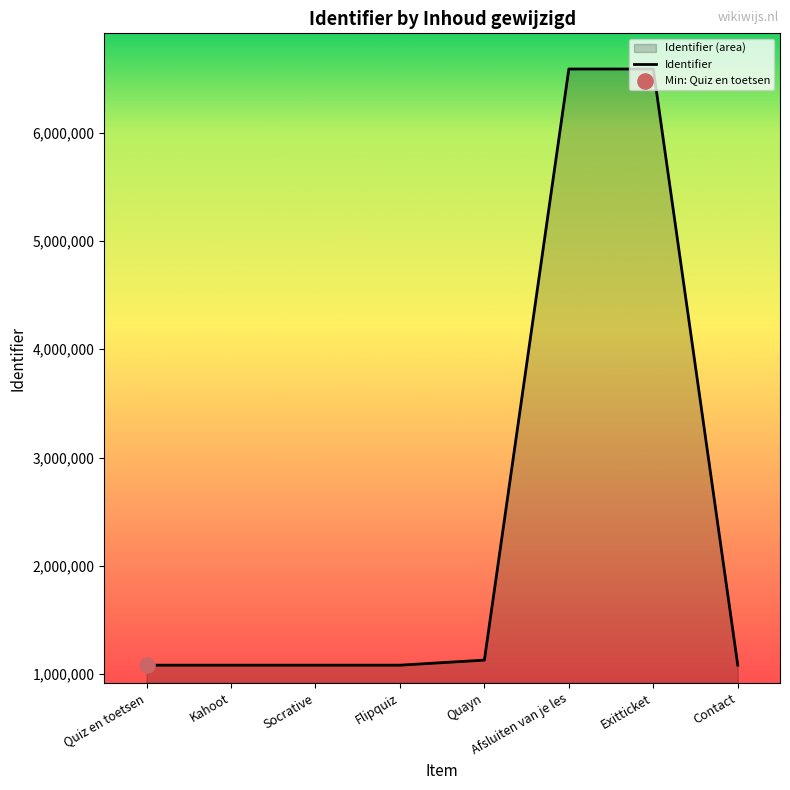

Between Quiz en toetsen and Socrative, which is larger?

Socrative